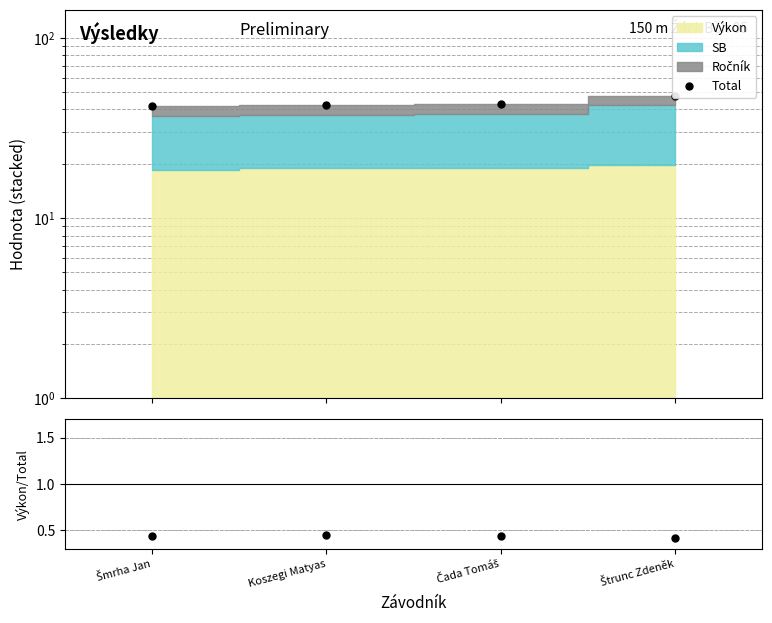

What is the smallest value displayed?

0.4